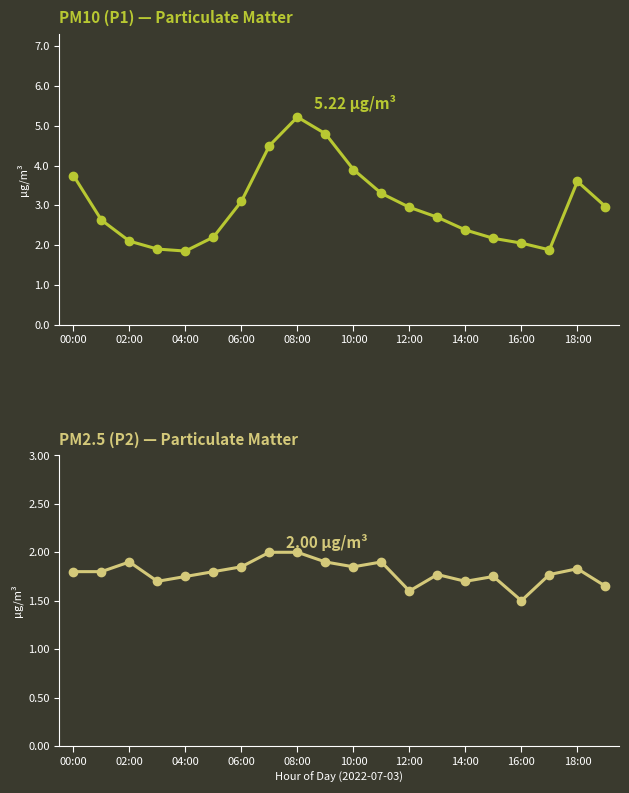

At how many categories does at least one series exceed 3?

8